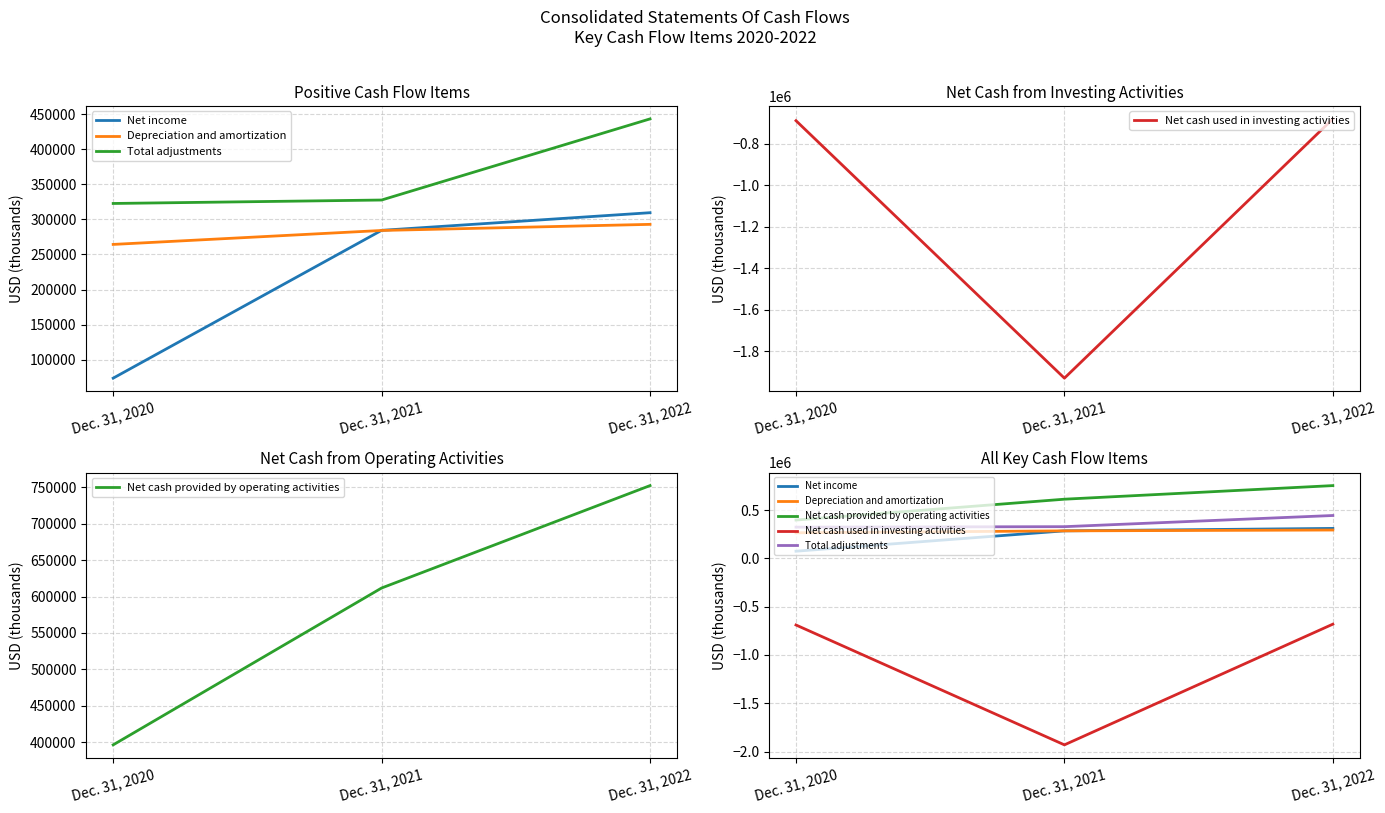

Reading left to right, transcribe all the data shown in this chart.

Net income: 73673	284288	309424
Depreciation and amortization: 264237	284115	292828
Total adjustments: 322582	327495	443095
Net cash used in investing activities: -689902	-1930129	-681311
Net cash provided by operating activities: 396255	611783	752519